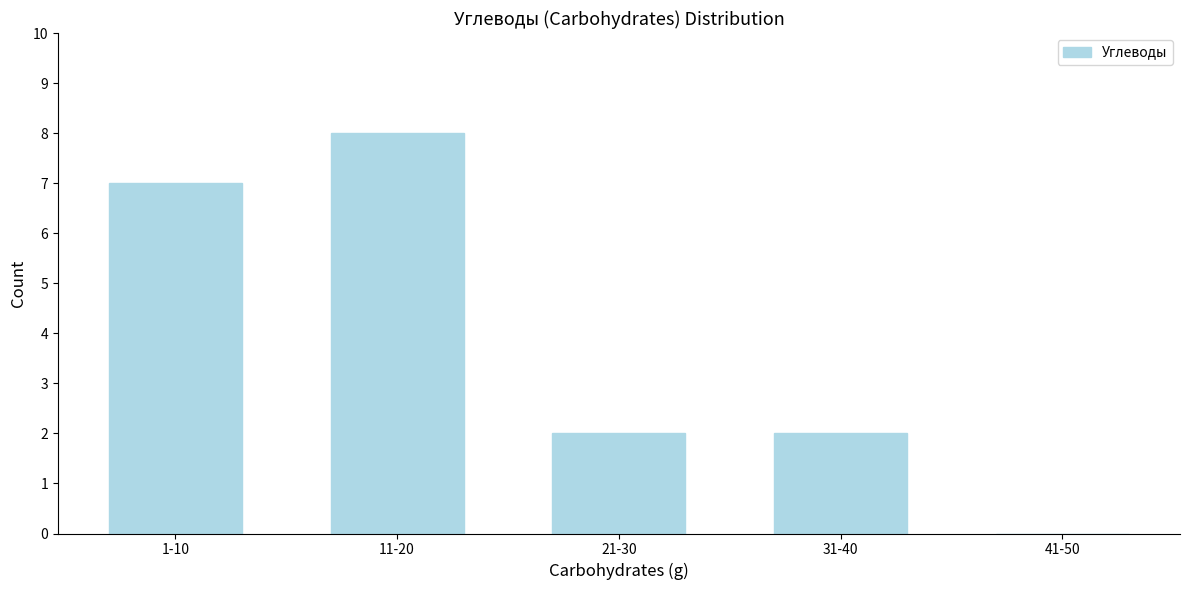

Reading left to right, transcribe all the data shown in this chart.

1-10=7	11-20=8	21-30=2	31-40=2	41-50=0